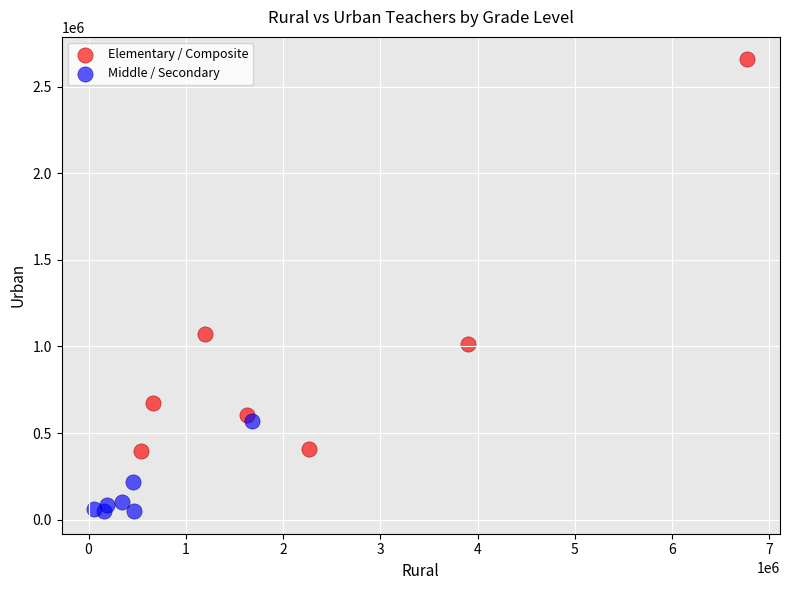

Which series contains the lowest Y value?

Middle / Secondary